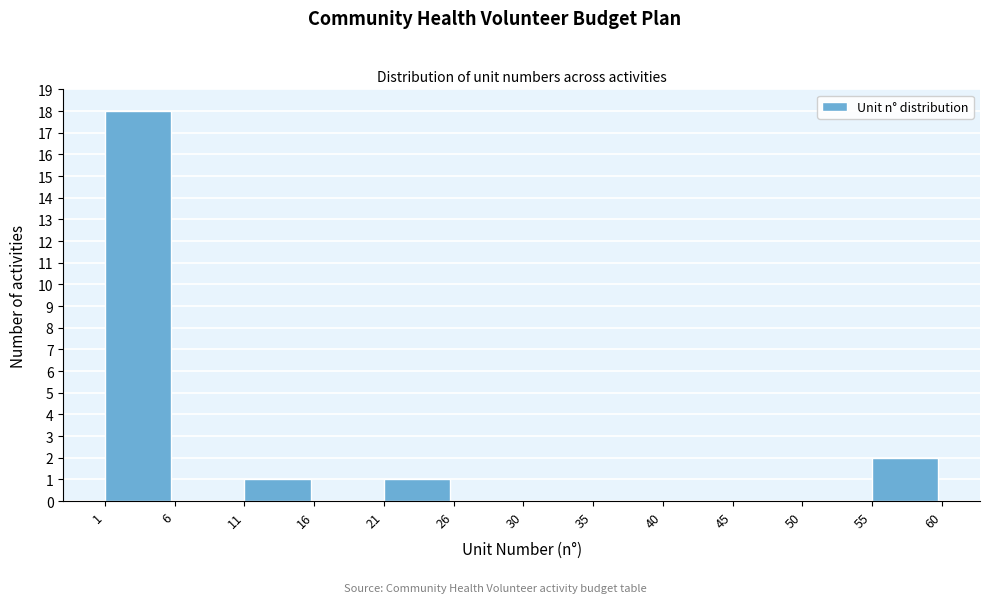

Reading left to right, list every bar in this chart as the range it spans on the x-axis followed by its height. The values are not printed on the chart, so give them approximately, as read against the axis.

1 to 6: 18
6 to 11: 0
11 to 16: 1
16 to 21: 0
21 to 26: 1
26 to 30: 0
30 to 35: 0
35 to 40: 0
40 to 45: 0
45 to 50: 0
50 to 55: 0
55 to 60: 2